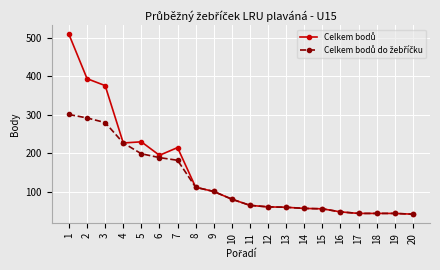

What is the difference between the highest and lowest values at 1?

208